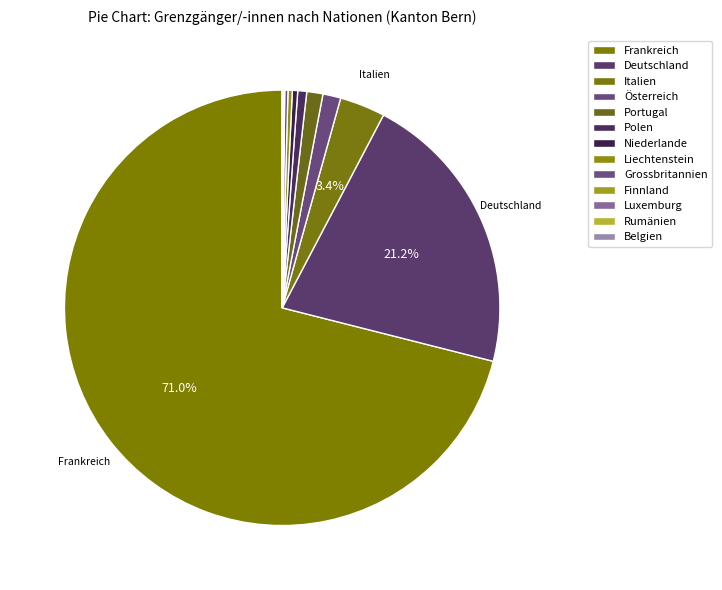

To the nearest percent, what is the combined percentage of Frankreich and Niederlande?

71%